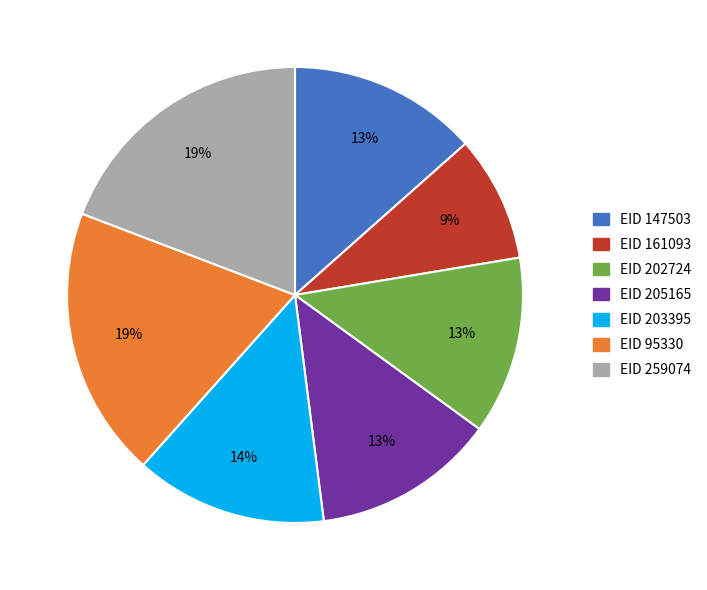

Combined, do EID 202724 and EID 147503 account for over 50%?

No